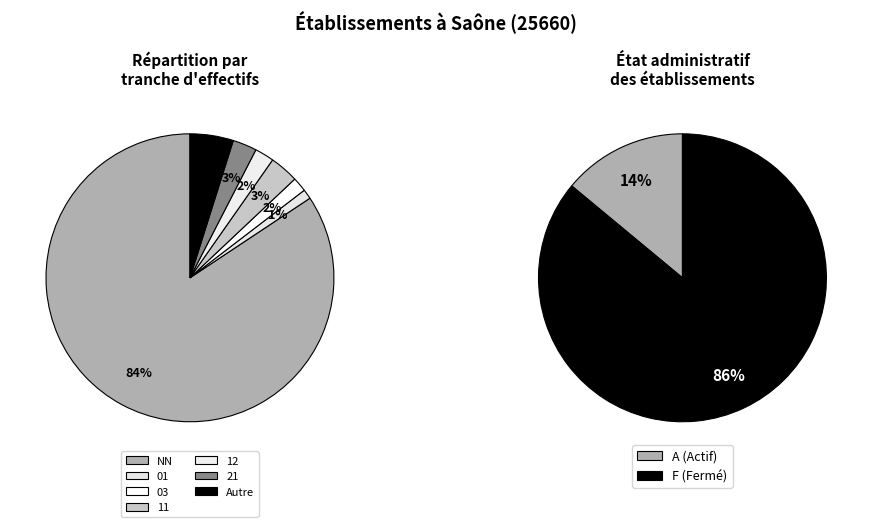

Is it true that 01 is 11% of the pie?

False